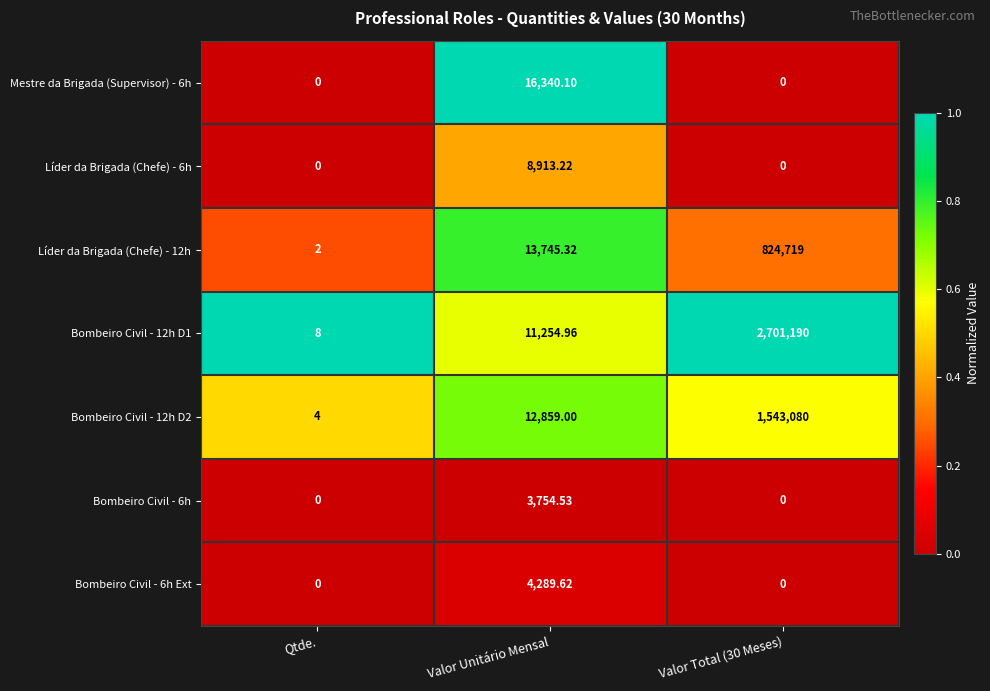

How many series are shown in this chart?

7